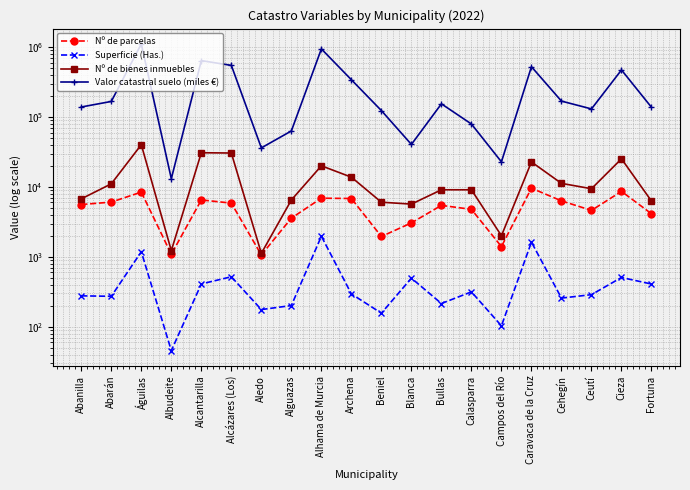

Is it true that Superficie (Has.) equals 408.5 at Fortuna?

True